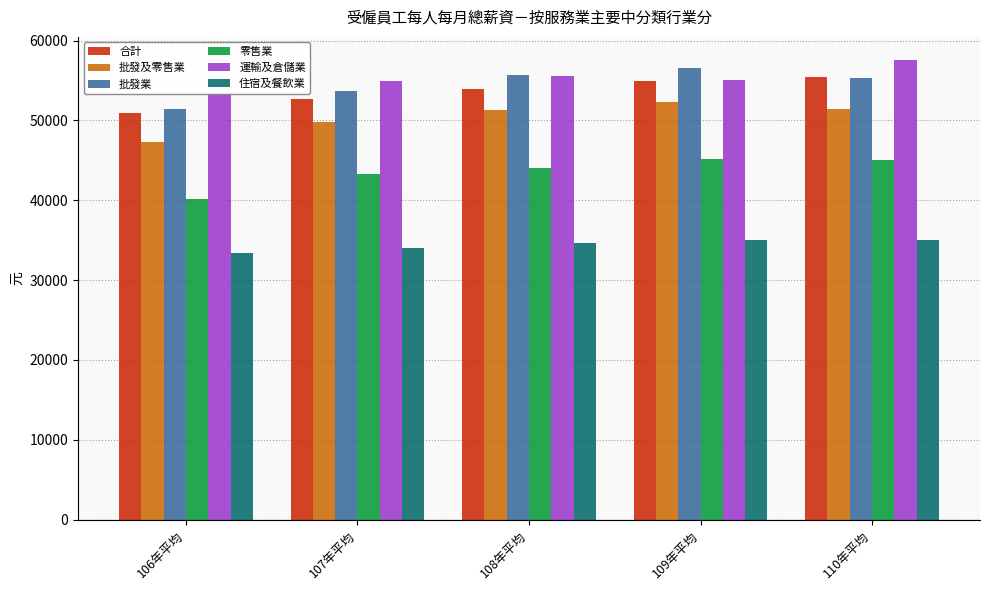

What is the label of the 2nd bar from the left?

107年平均